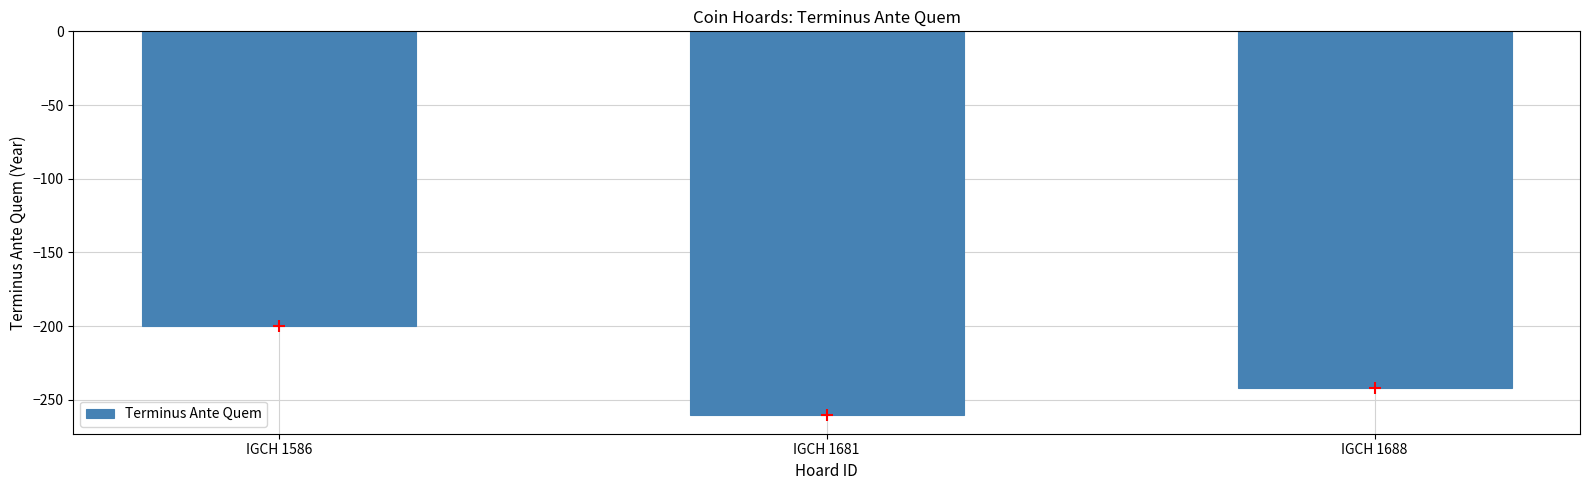

Between IGCH 1586 and IGCH 1688, which is larger?

IGCH 1586